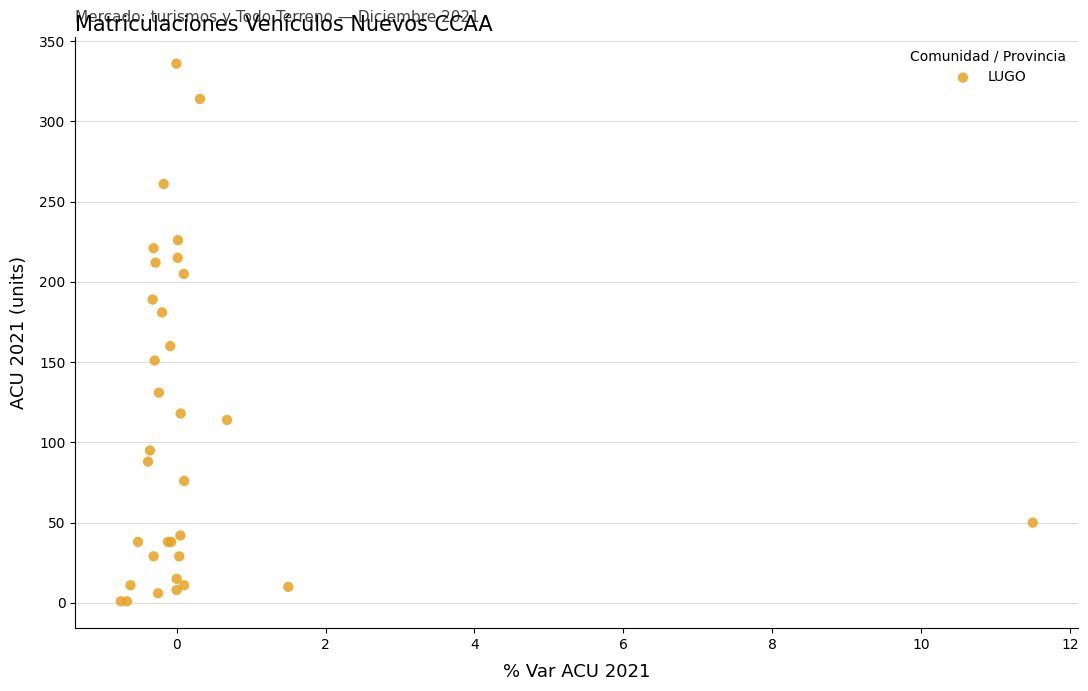

What Y value in the scatter plot is closest to 168?

160